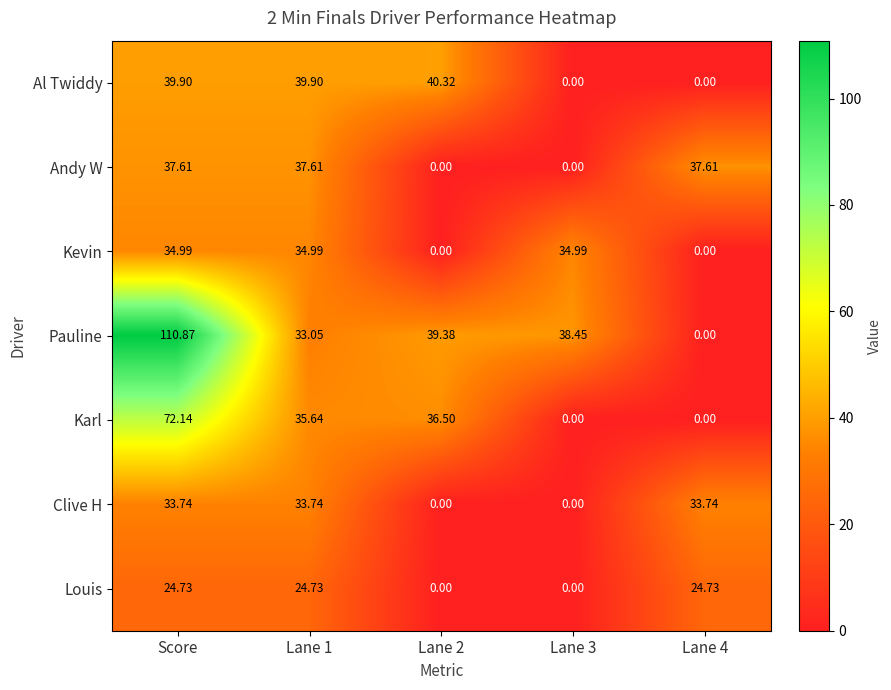

Where does the Karl series first go above 35?

Score